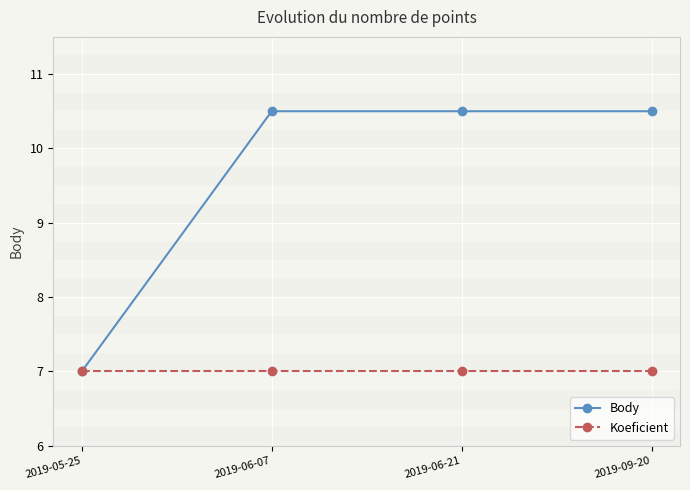

Count the number of categories in the chart.

4